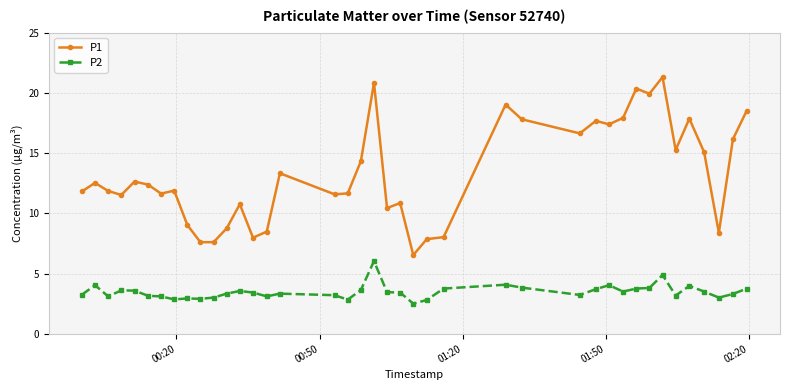

List the series in order of their overall mean, lowest first.

P2, P1